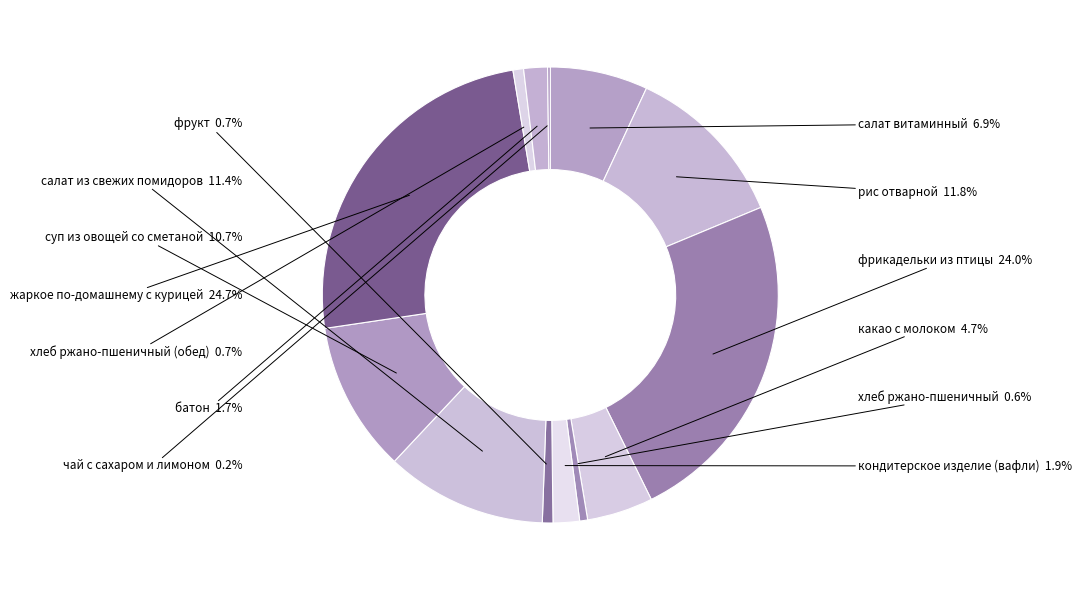

Which category has the biggest portion of the pie?

жаркое по-домашнему с курицей